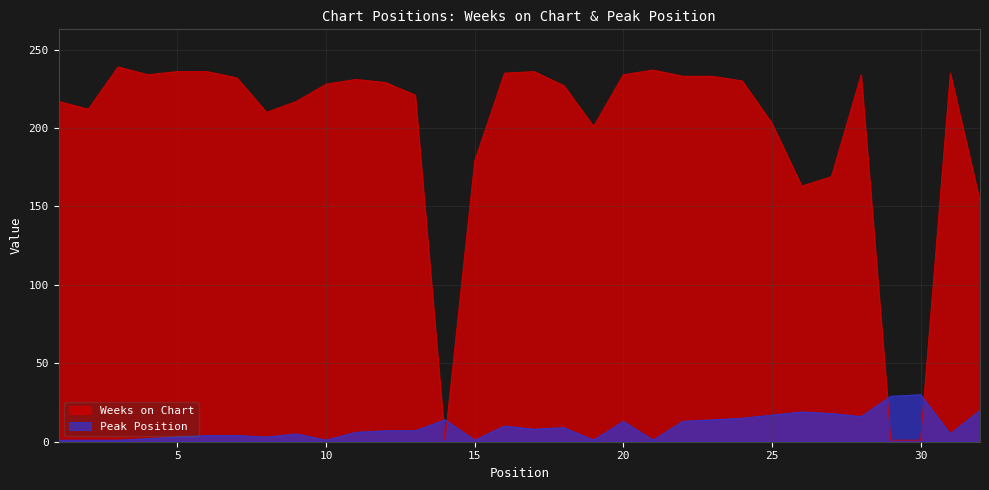

At how many categories does at least one series exceed 71?

29